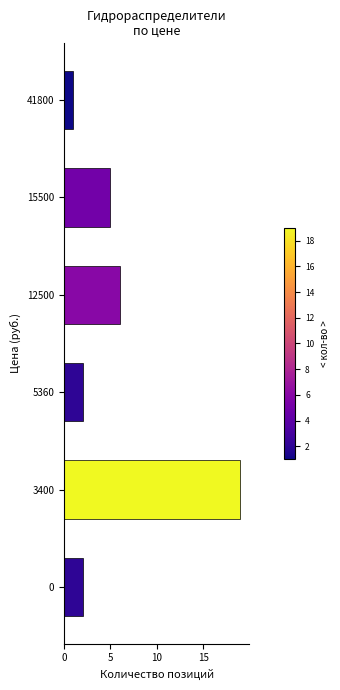

At which label is the value closest to 10?

12500